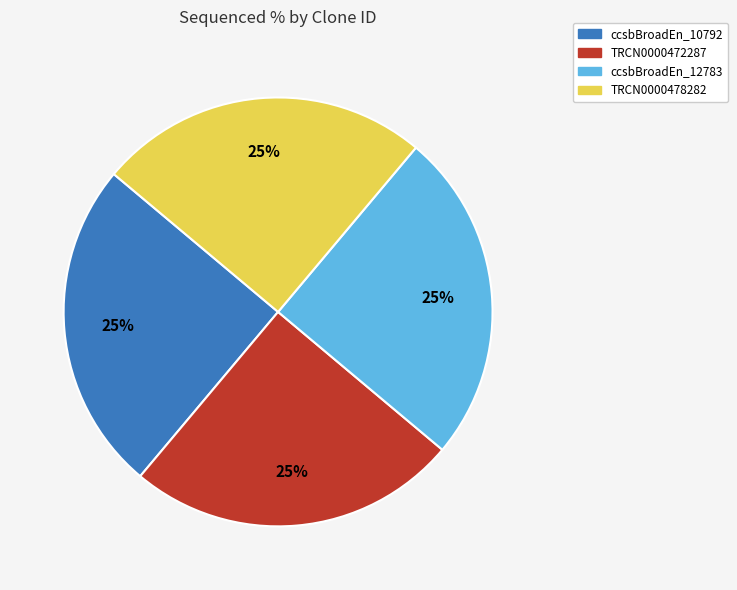

To the nearest percent, what is the difference between the largest and smallest slice percentages?

0%